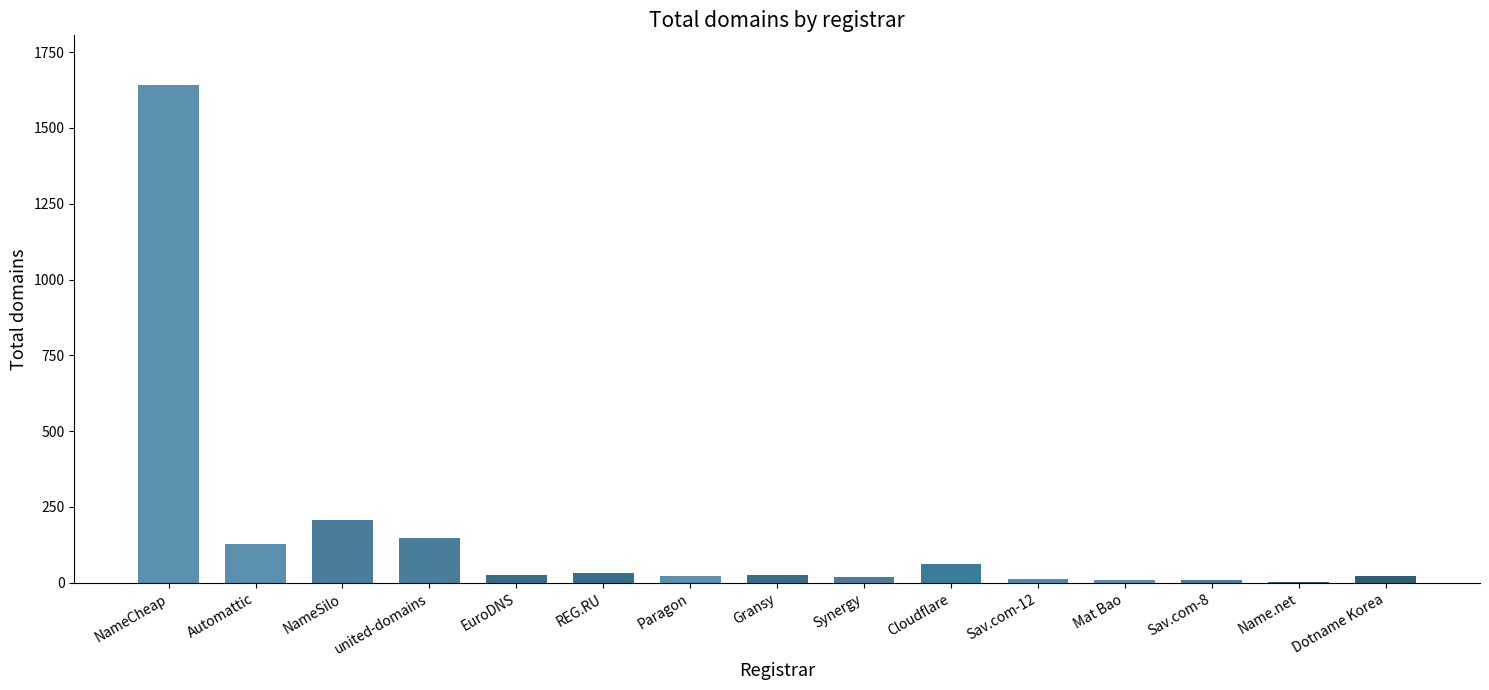

Is it true that the value at Synergy is 18?

True